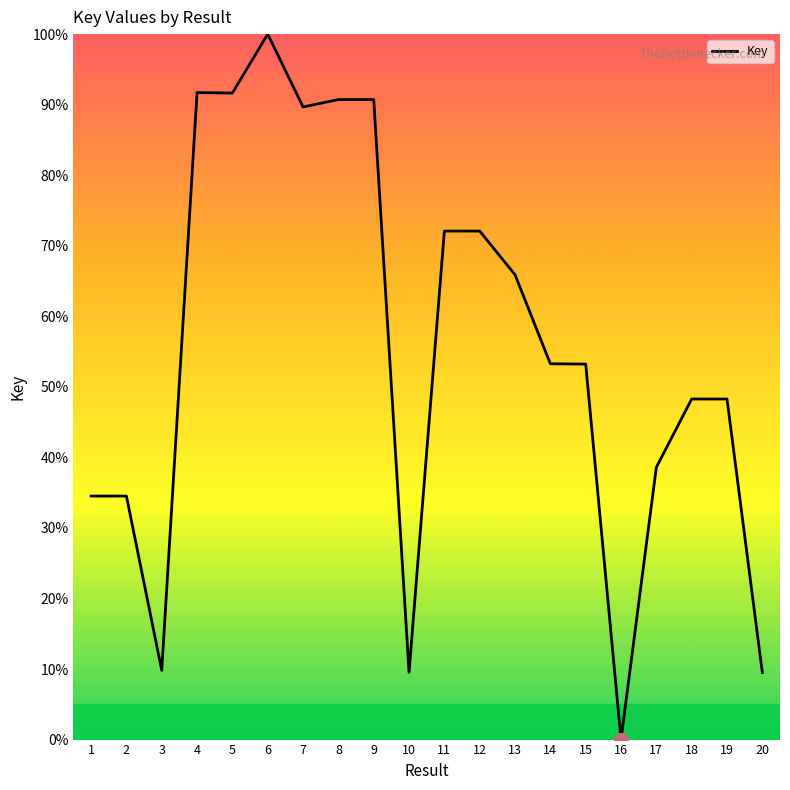

What is the change in value from 11 to 14?

-18.8